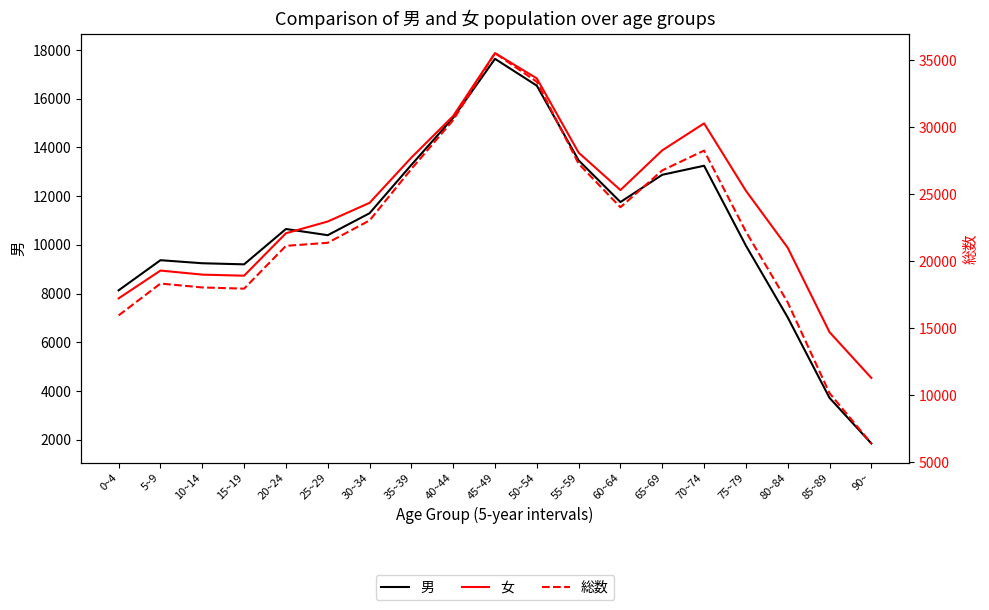

What is the label of the 12th point from the left?

55~59